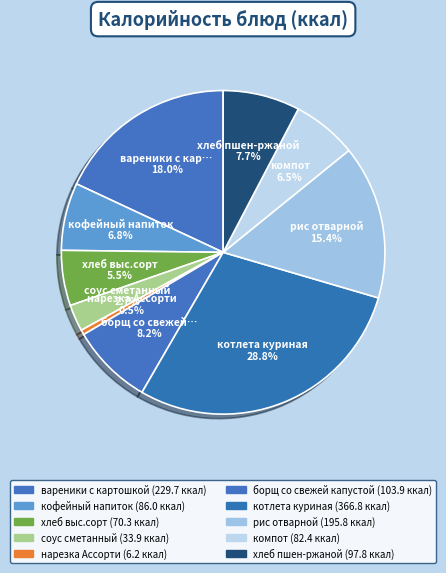

Count the number of slices in the pie.

10